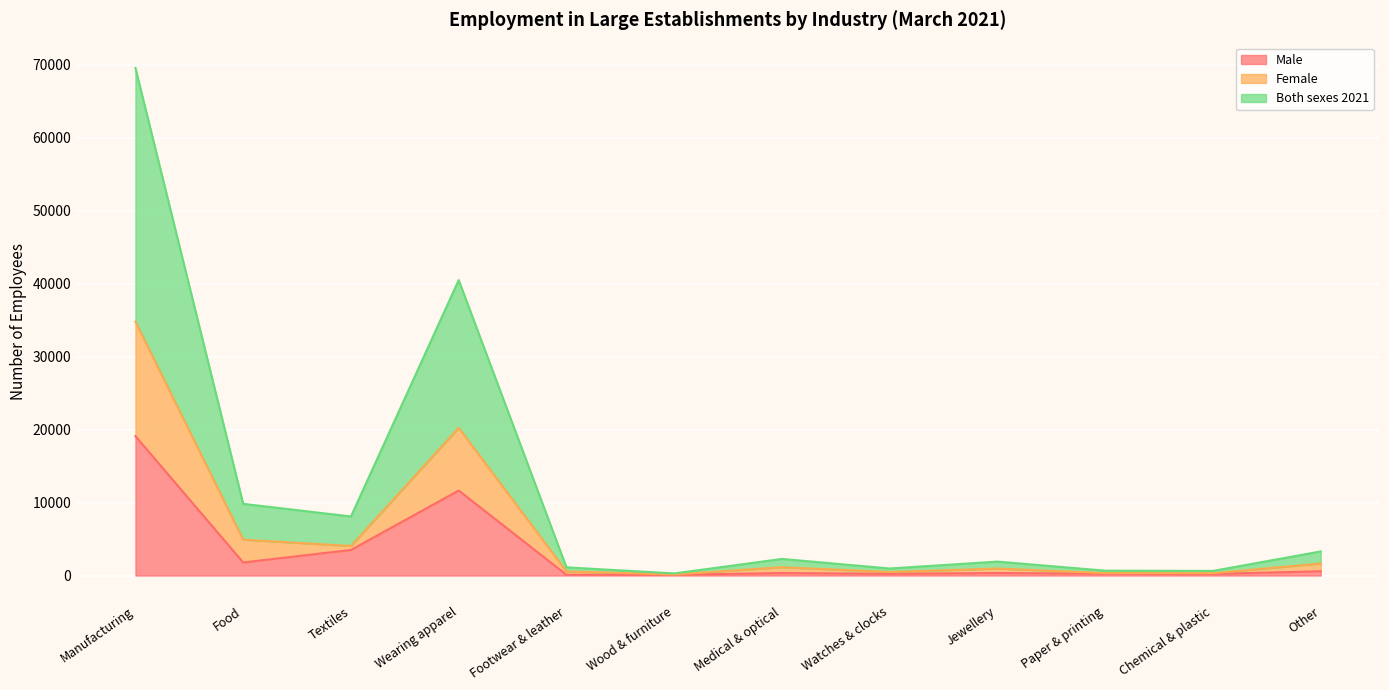

Where is the first local minimum for Female?

Textiles